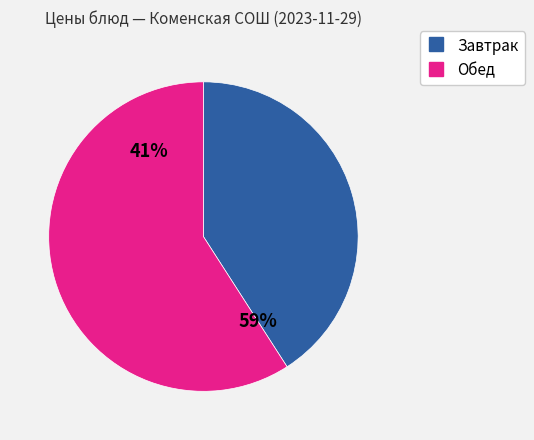

The каша молочная пшенная с маслом slice represents 3% of the pie. True or false?

False